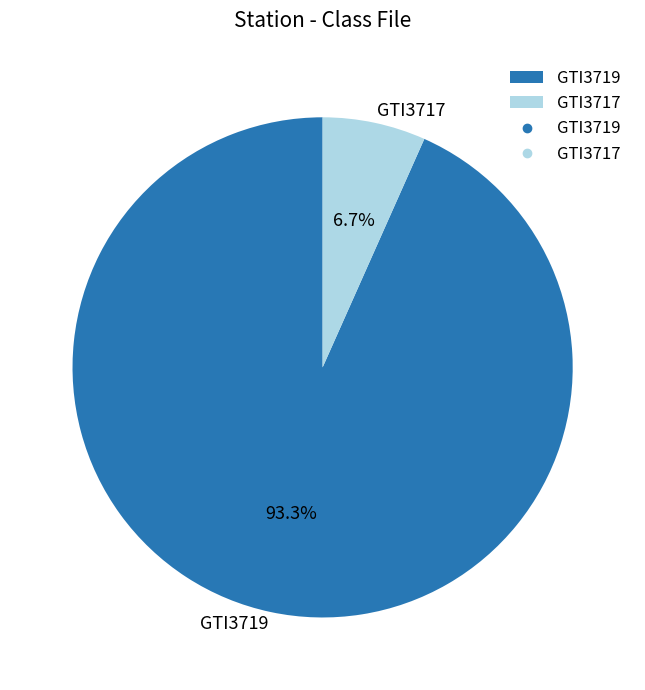

How many segments does this pie chart have?

2